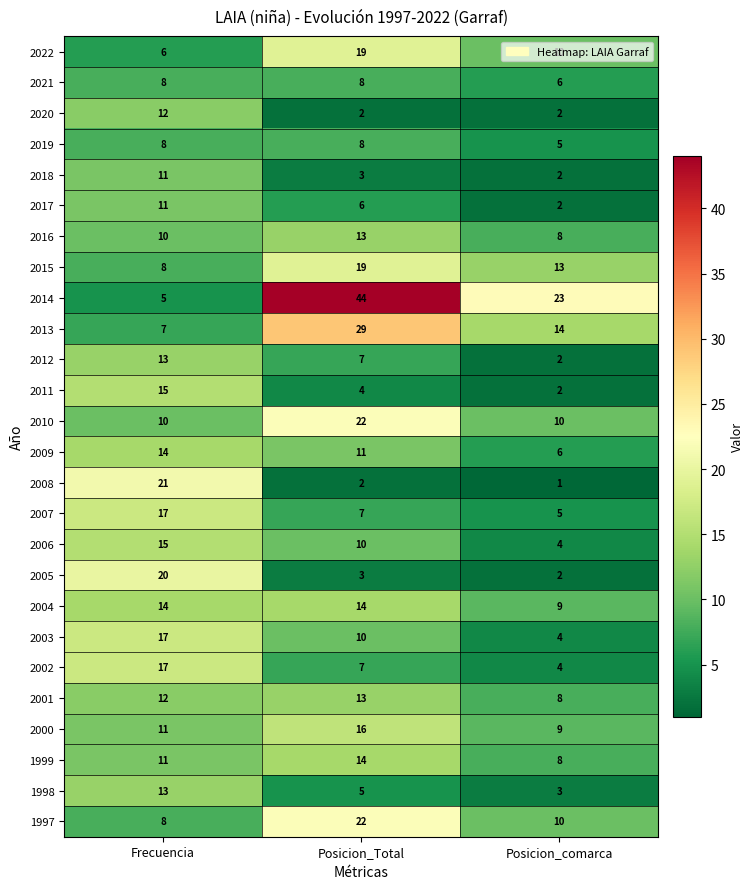

At how many categories does at least one series exceed 14?

3